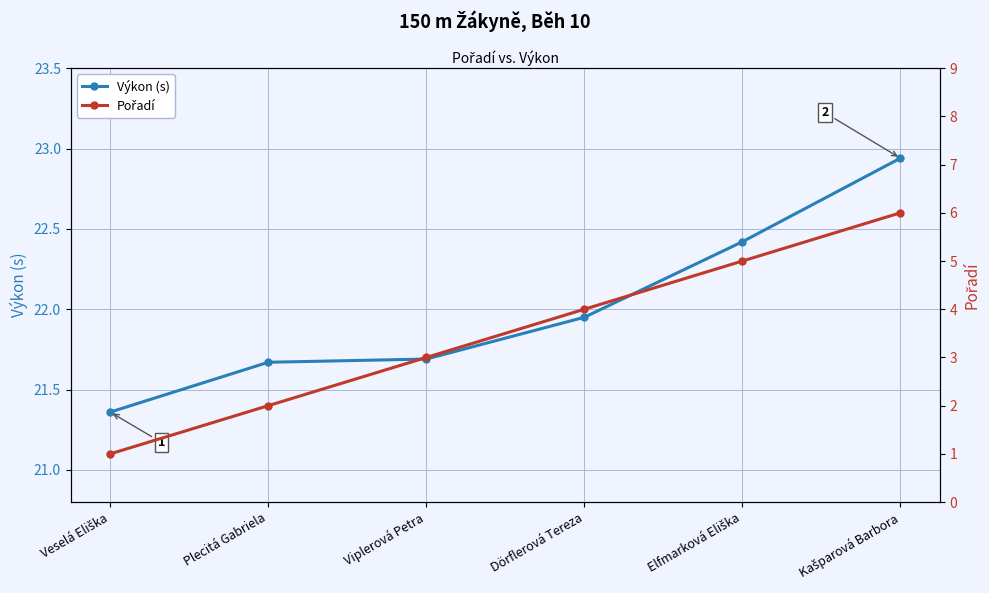

Which series changed the most between Plecitá Gabriela and Kašparová Barbora?

Pořadí